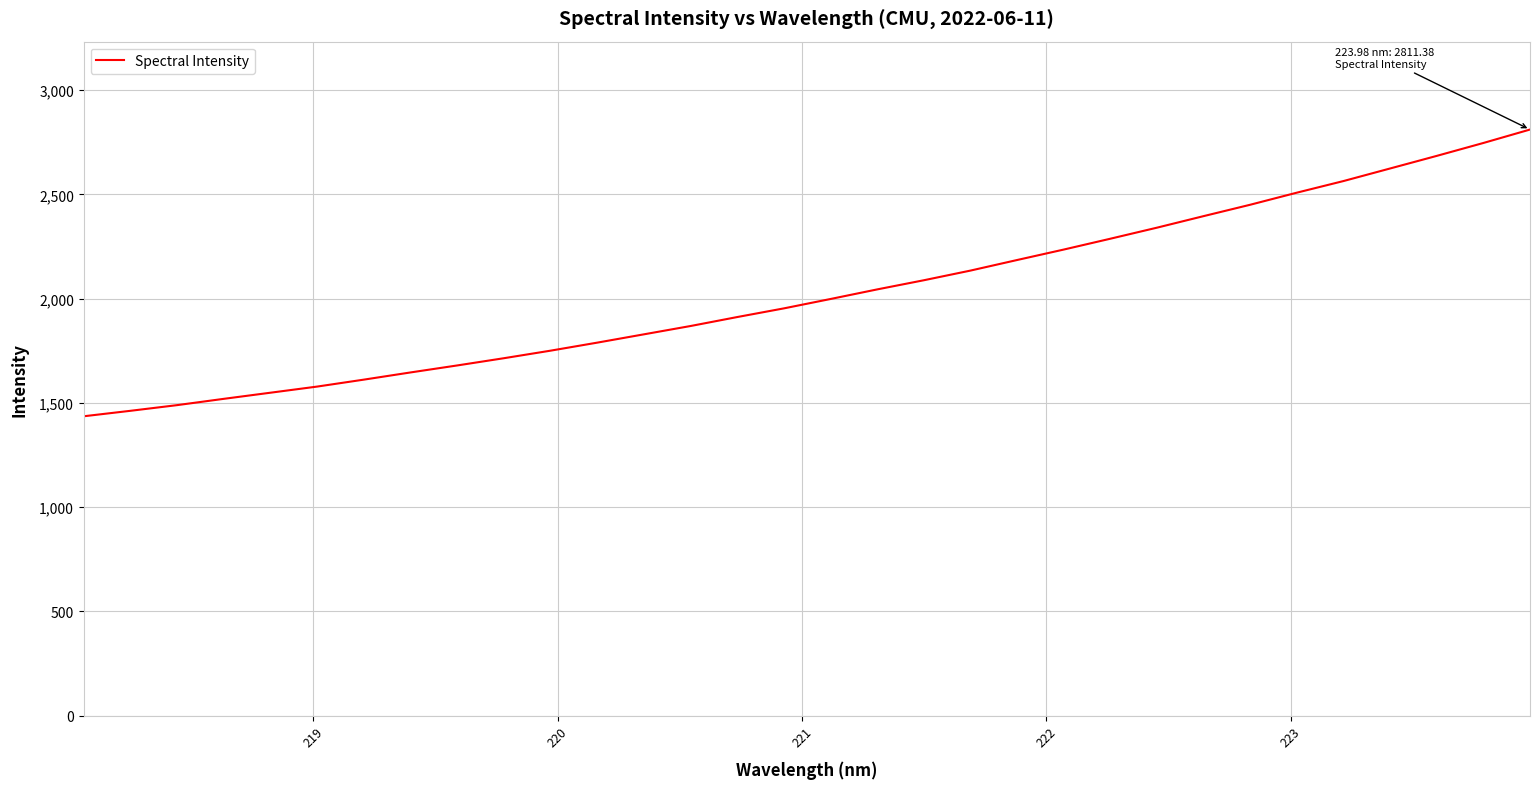

What is the greatest value displayed?

2811.4